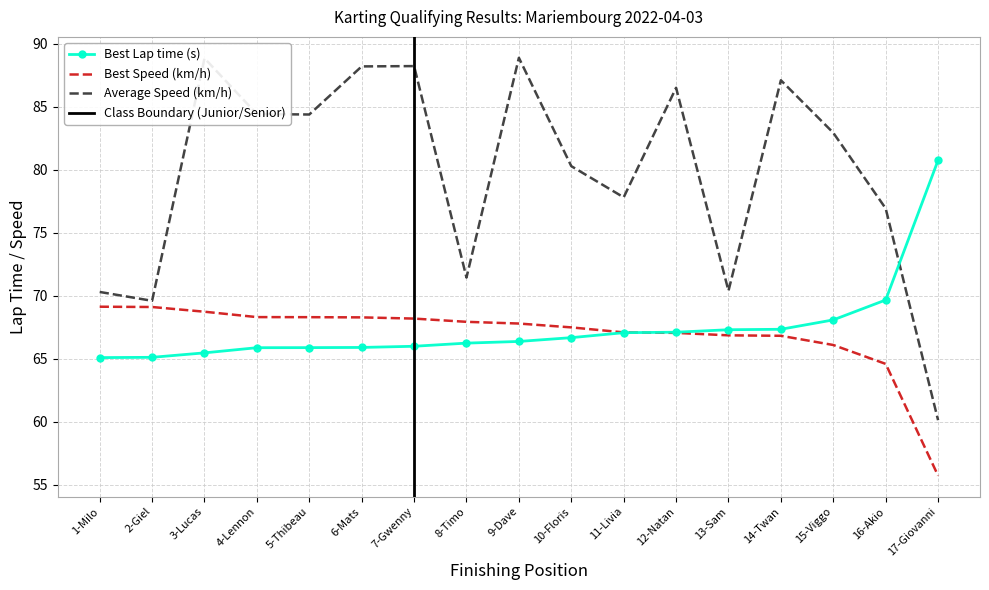

Rank the categories by Best Lap time value from lowest to highest.

1-Milo, 2-Giel, 3-Lucas, 4-Lennon, 5-Thibeau, 6-Mats, 7-Gwenny, 8-Timo, 9-Dave, 10-Floris, 11-Livia, 12-Natan, 13-Sam, 14-Twan, 15-Viggo, 16-Akio, 17-Giovanni